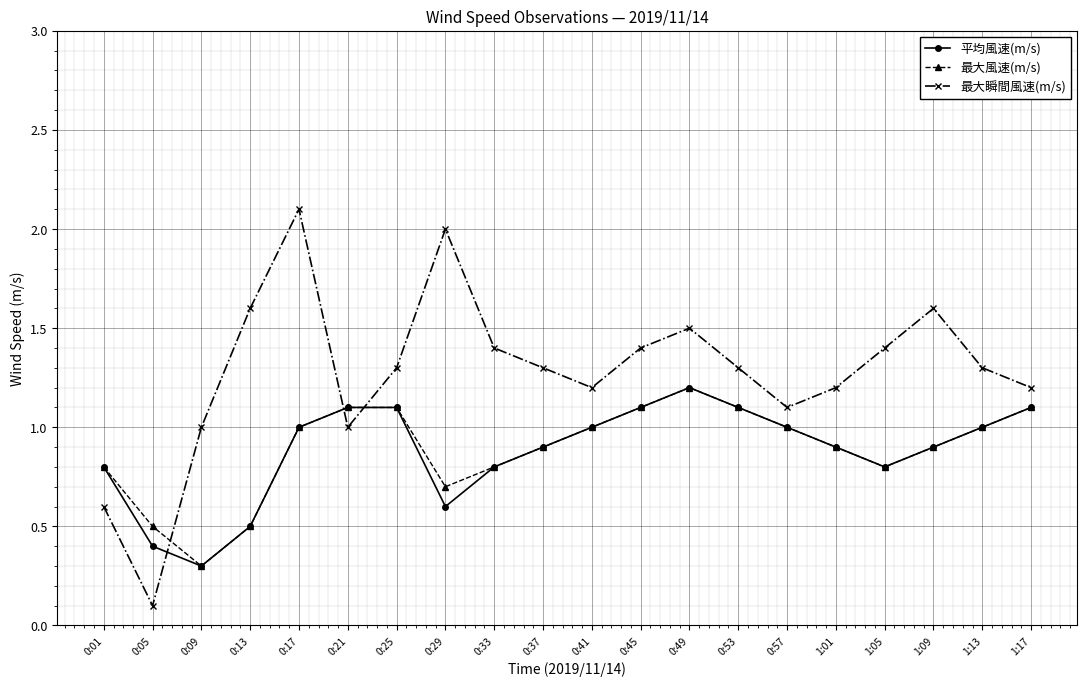

The 平均風速(m/s) series shows 0.9 at 1:09. True or false?

True